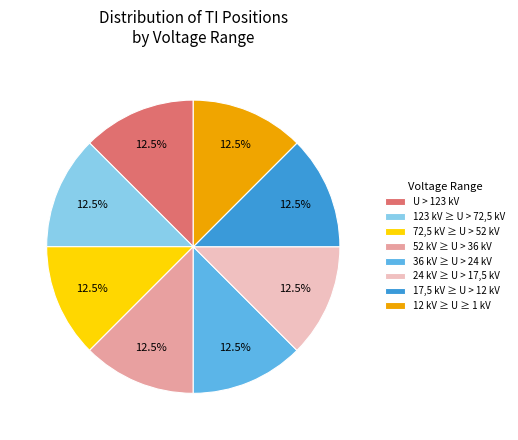

Approximately how many times larger is the value at 52 kV ≥ U > 36 kV compared to 24 kV ≥ U > 17,5 kV?

1.0